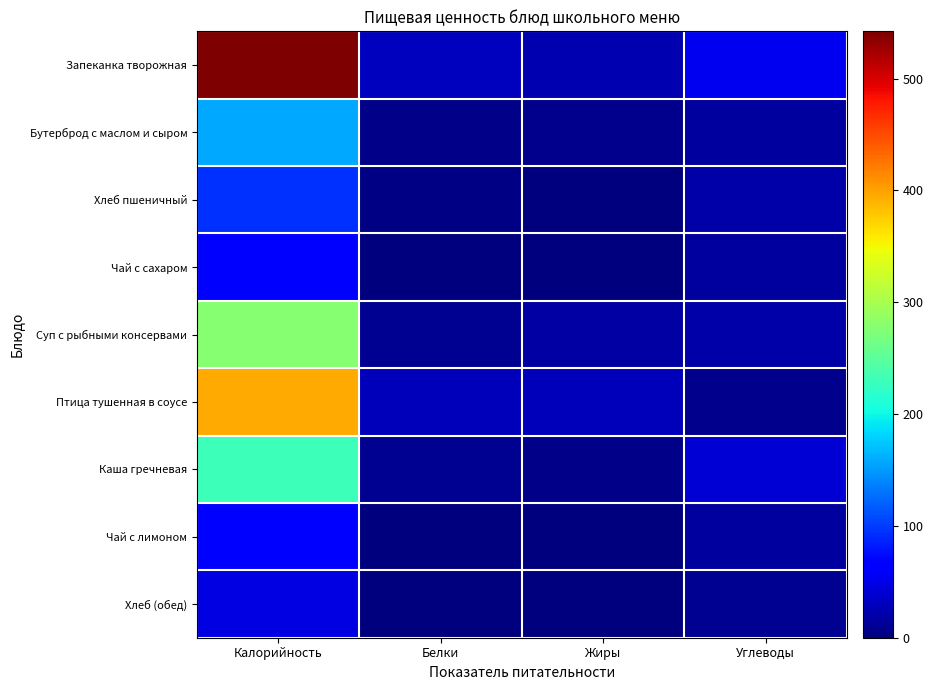

Reading left to right, what are all the values shown in this chart?

Запеканка творожная: Калорийность=542.2	Белки=31.5	Жиры=23.4	Углеводы=54.6
Бутерброд с маслом и сыром: Калорийность=157.8	Белки=6.3	Жиры=7.9	Углеводы=15.3
Хлеб пшеничный: Калорийность=94.0	Белки=3.2	Жиры=0.4	Углеводы=19.2
Чай с сахаром: Калорийность=61.4	Белки=0.2	Жиры=0.1	Углеводы=15.0
Суп с рыбными консервами: Калорийность=277.5	Белки=9.4	Жиры=17.5	Углеводы=20.2
Птица тушенная в соусе: Калорийность=395.4	Белки=27.5	Жиры=28.3	Углеводы=7.3
Каша гречневая: Калорийность=230.3	Белки=9.3	Жиры=4.4	Углеводы=40.8
Чай с лимоном: Калорийность=63.8	Белки=0.3	Жиры=0.1	Углеводы=15.2
Хлеб (обед): Калорийность=47.0	Белки=1.6	Жиры=0.2	Углеводы=9.7